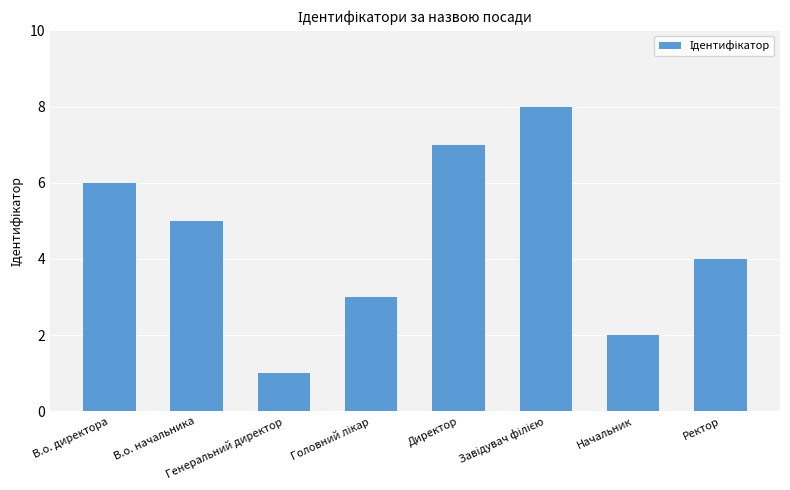

What is the maximum value shown in the chart?

8